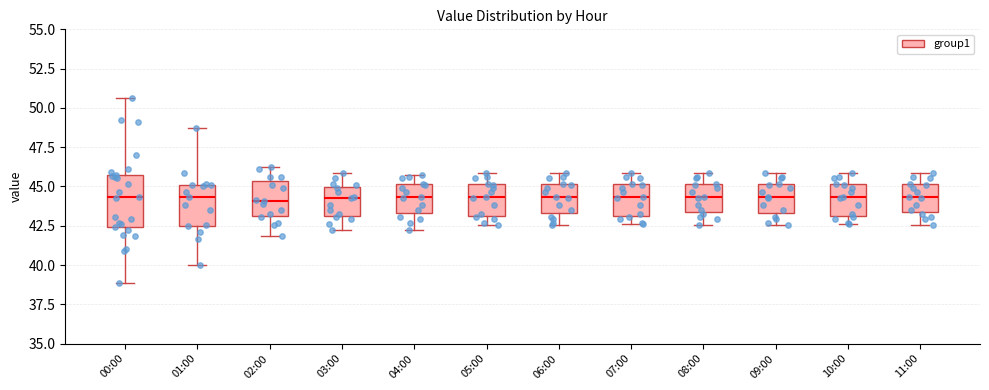

Comparing the boxes themselves (not the whiskers), which one is the tallest?

00:00